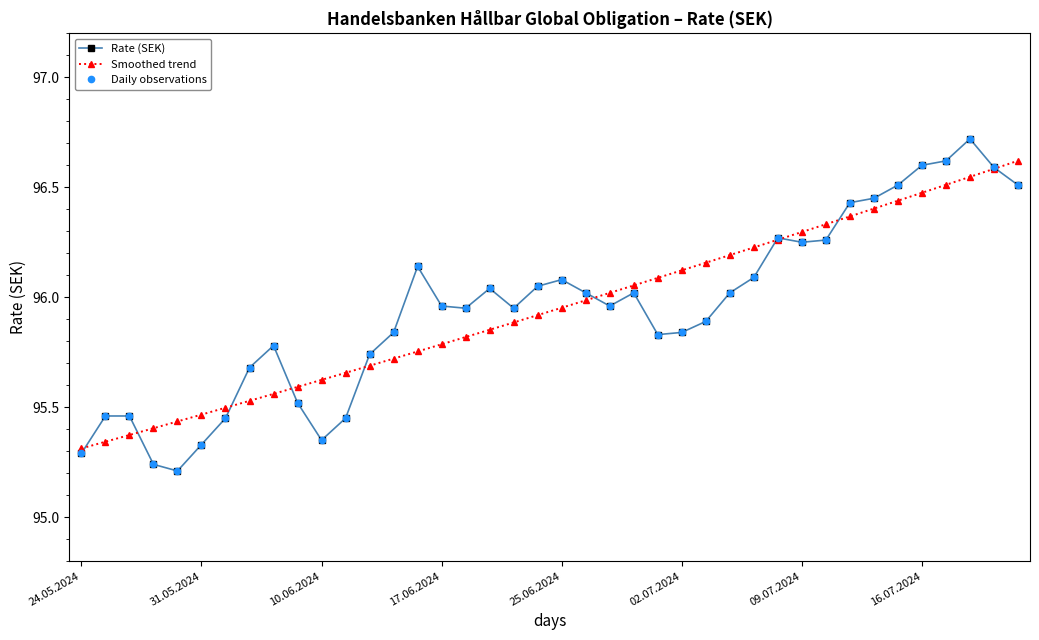

What is the minimum value shown in the chart?

95.2